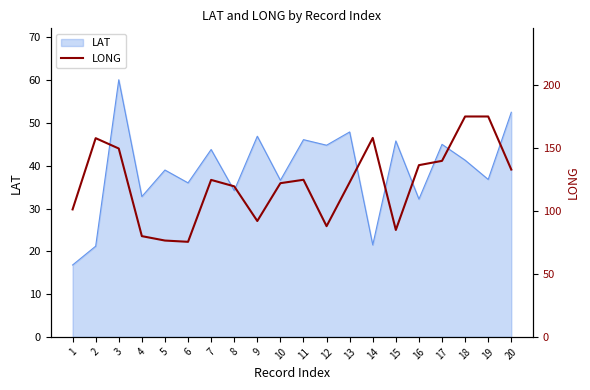

At which label does the data first exceed 124?

2